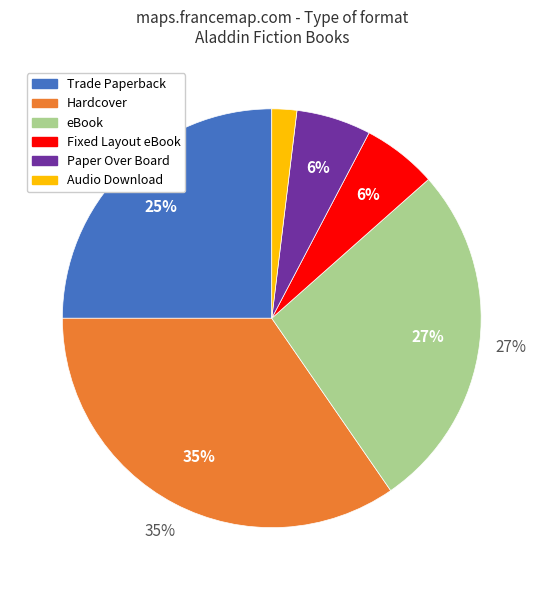

How many segments does this pie chart have?

6